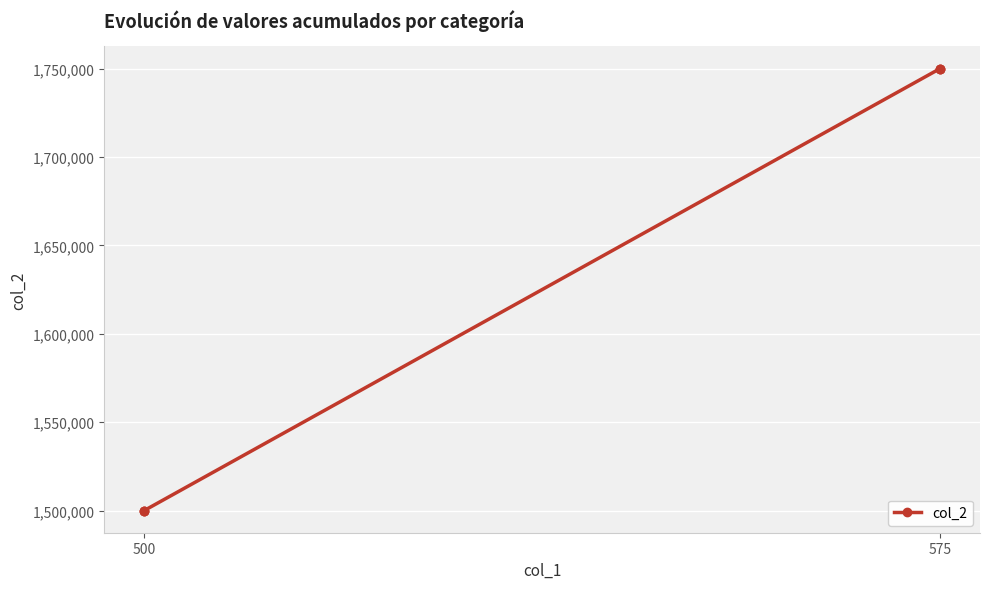

True or false: the data has more than 1 interior local peaks.

False